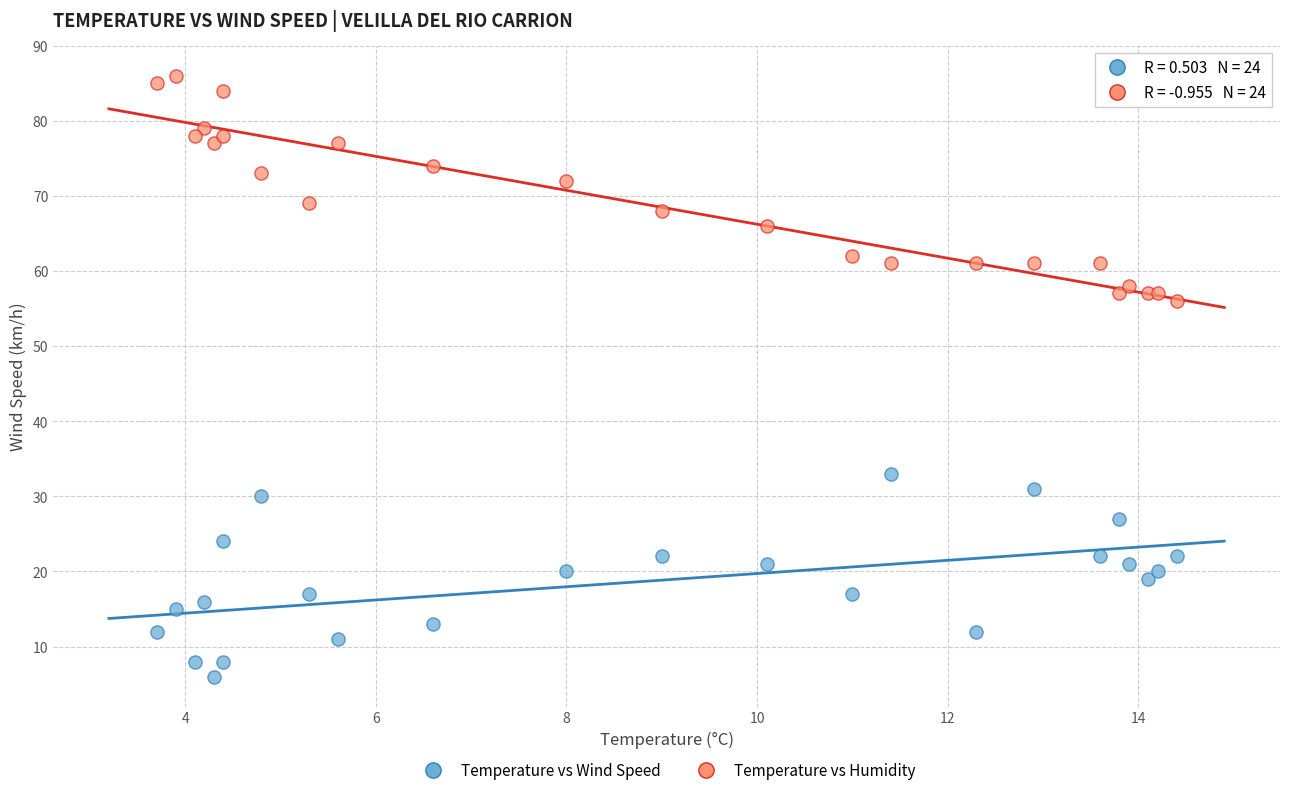

Which series contains the lowest Y value?

Temperature vs Wind Speed